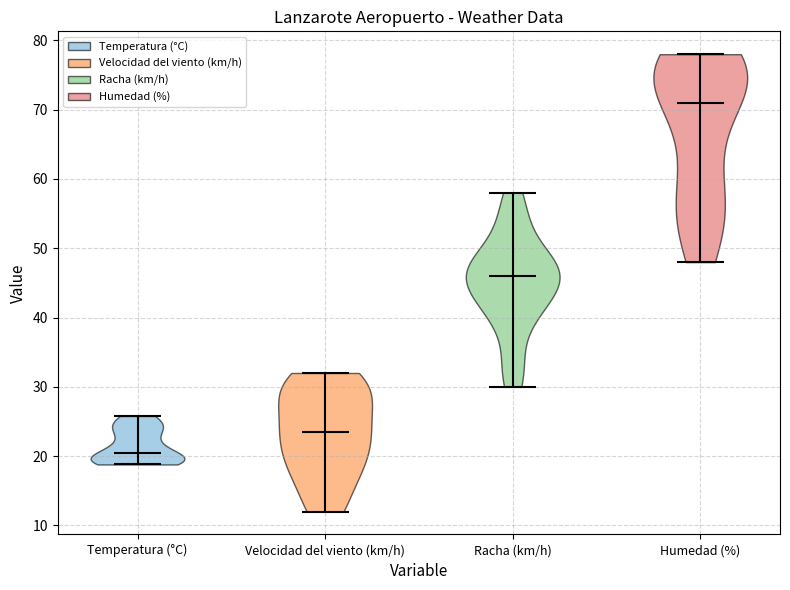

Reading left to right, read every violin against the y-axis: where its median line is, and the lowest and highest points it reaches. The values are not printed on the chart, so give them approximately, as read against the axis.

Temperatura (°C): median line 20, lowest point 19, highest point 26
Velocidad del viento (km/h): median line 24, lowest point 12, highest point 32
Racha (km/h): median line 46, lowest point 30, highest point 58
Humedad (%): median line 71, lowest point 48, highest point 78